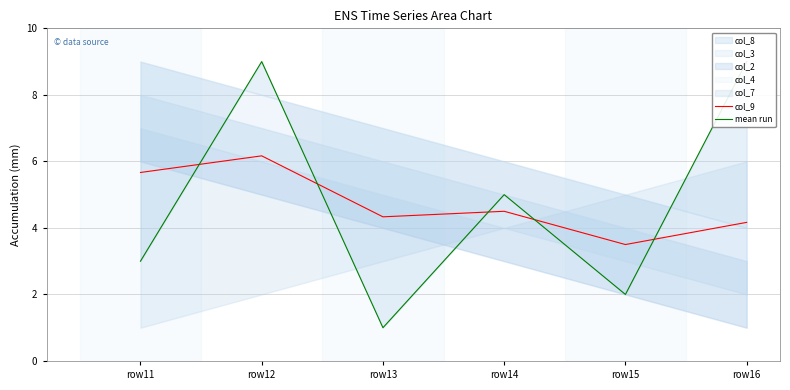

At row14, list the series in order from smallest to largest.

col_9, mean run